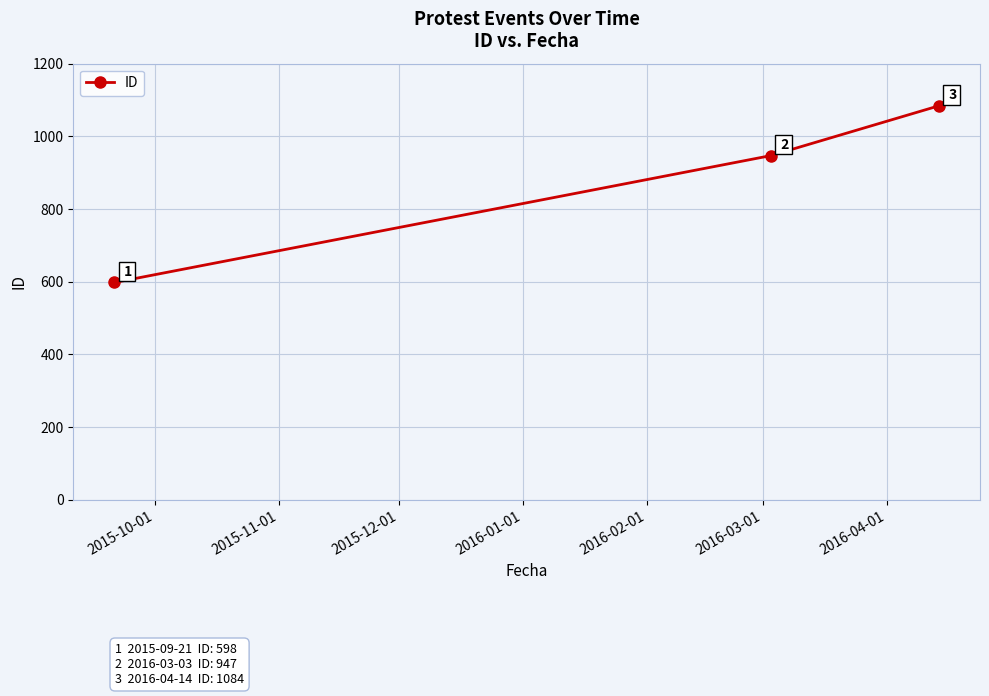

Reading left to right, transcribe all the data shown in this chart.

598	947	1084